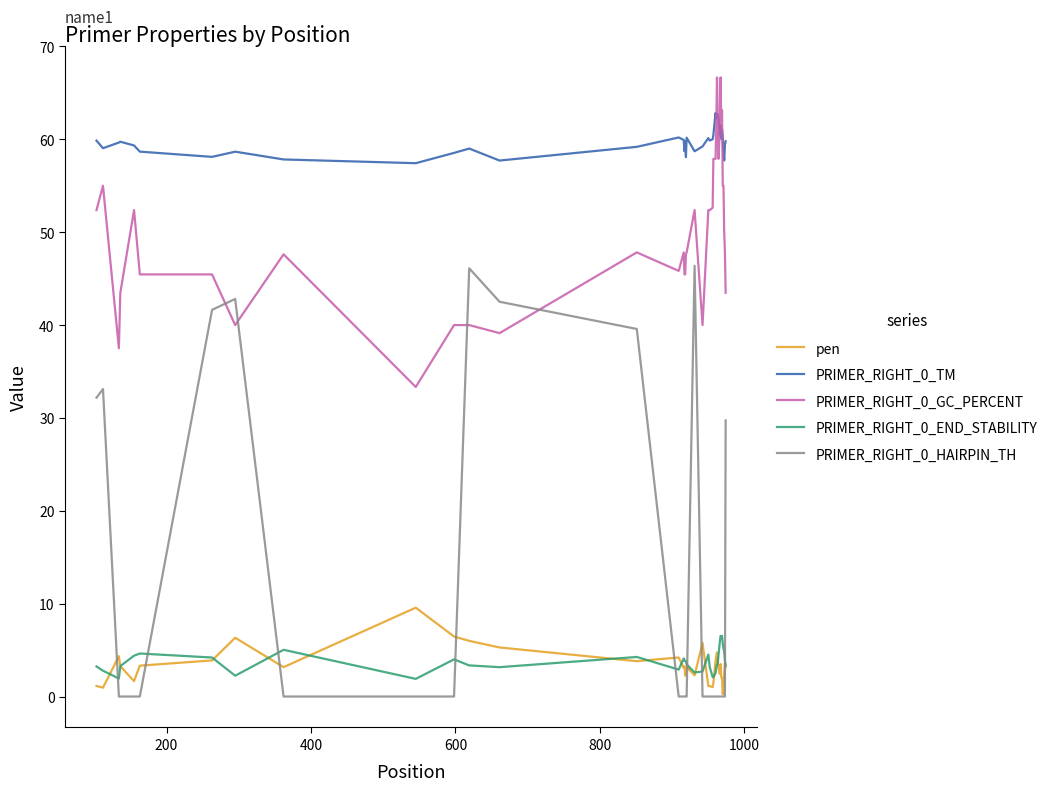

True or false: pen and PRIMER_RIGHT_0_GC_PERCENT intersect in this chart.

False